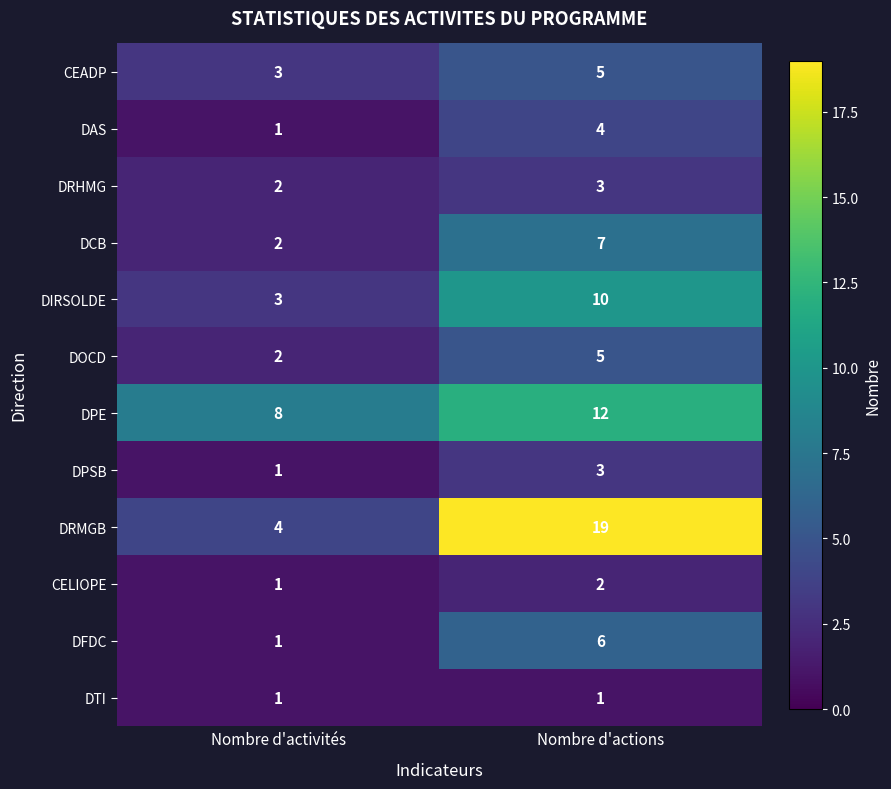

At which category is the sum across all series the highest?

Nombre d'actions